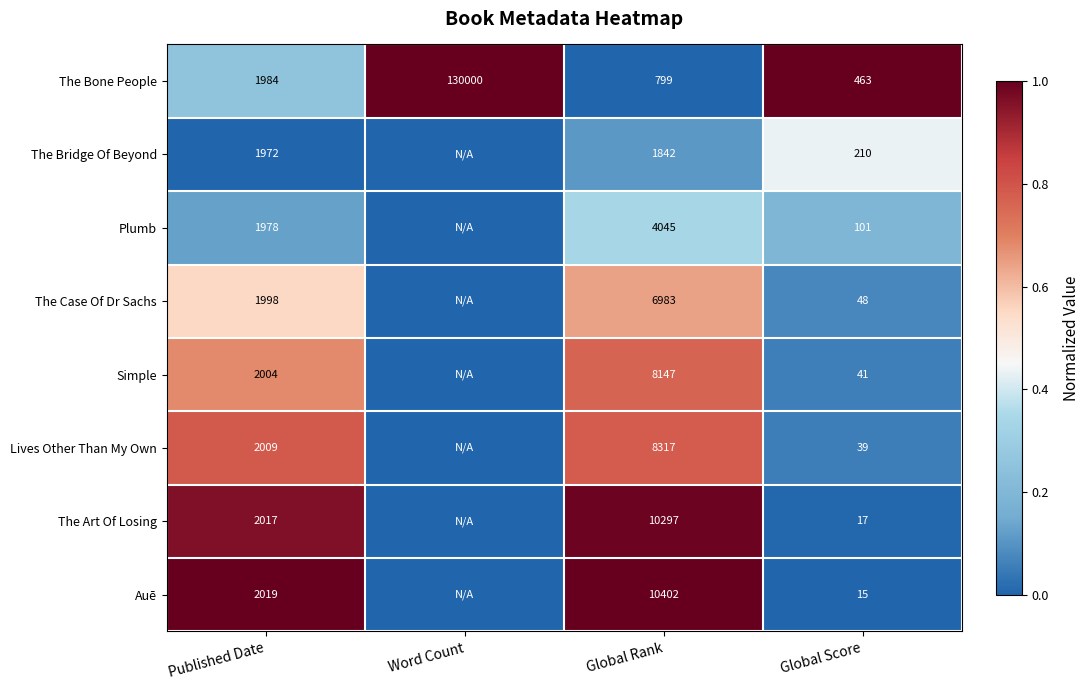

Rank the series at Global Score from highest to lowest value.

The Bone People, The Bridge Of Beyond, Plumb, The Case Of Dr Sachs, Simple, Lives Other Than My Own, The Art Of Losing, Auē